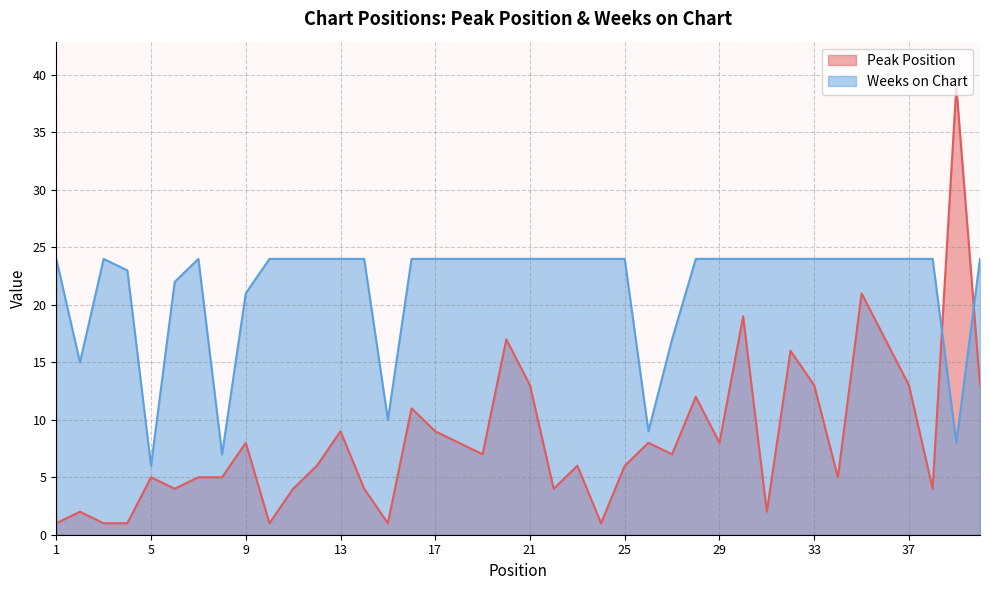

Which series has the largest total across all categories?

Weeks on Chart